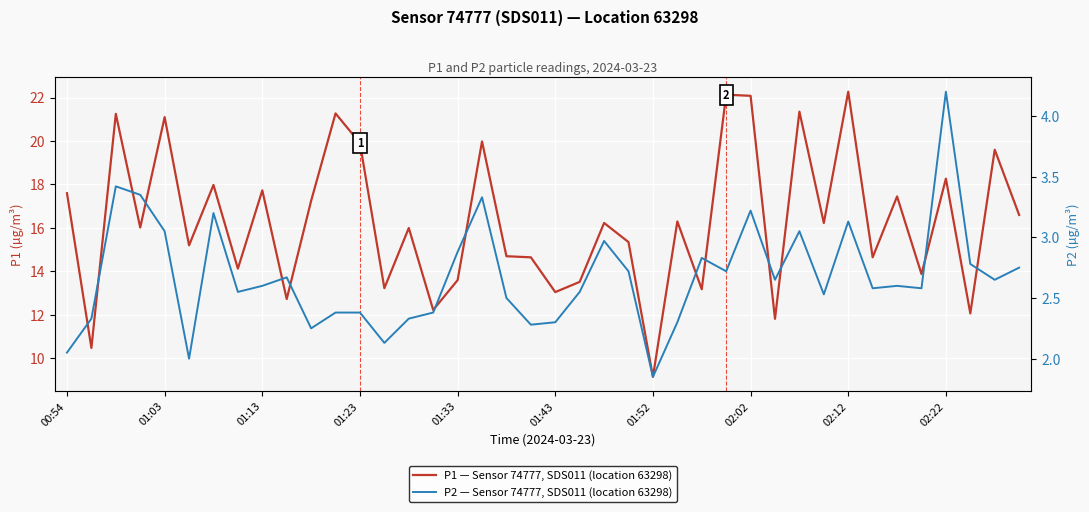

Between 01:33 and 00:54, which is larger?

00:54